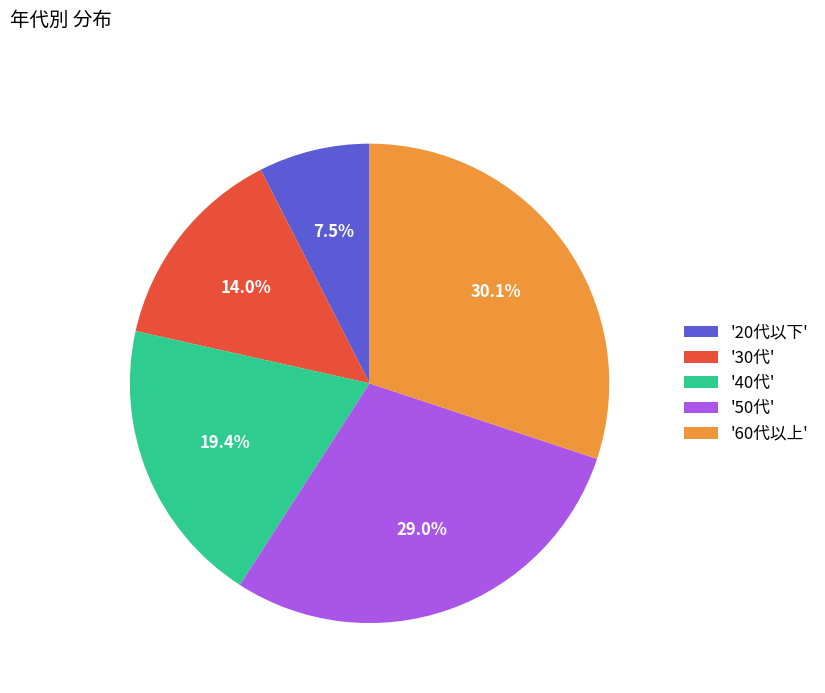

Does any single category account for the majority?

No